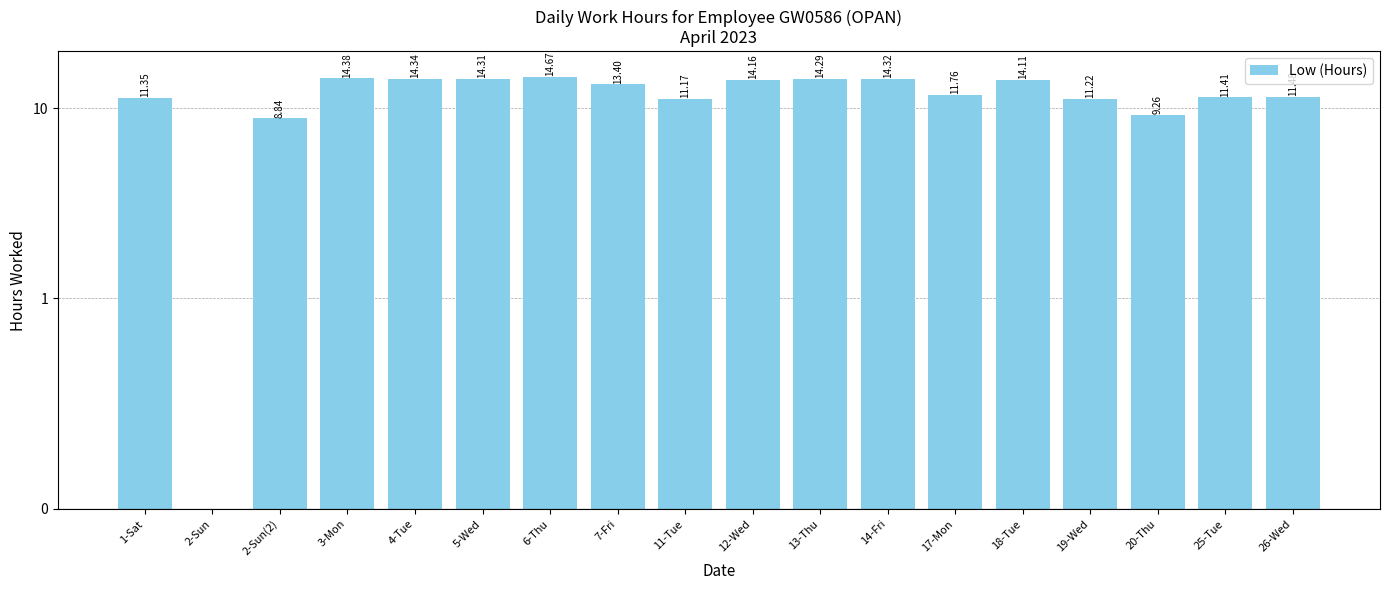

What position from the left is 12-Wed?

10